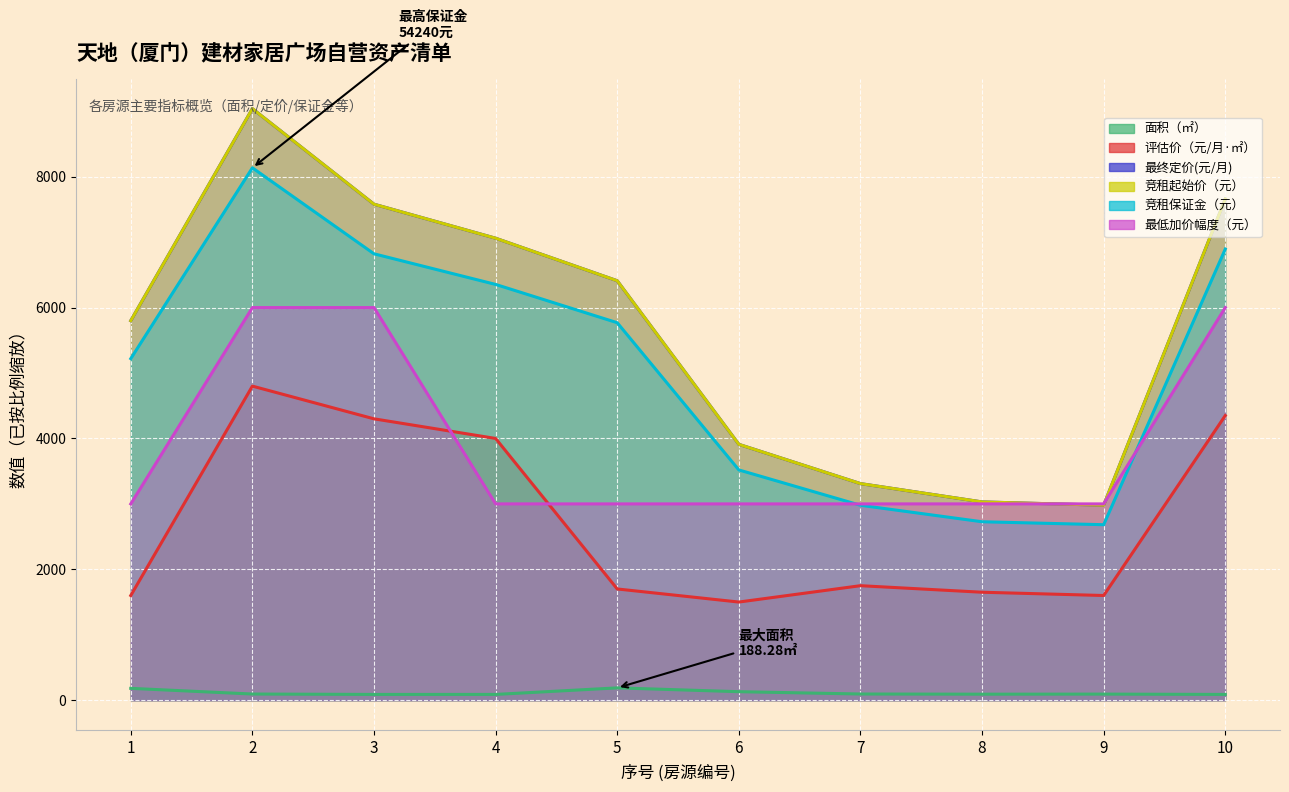

What is the value of the 最低加价幅度（元） point at the 7th from the left?

3000.0